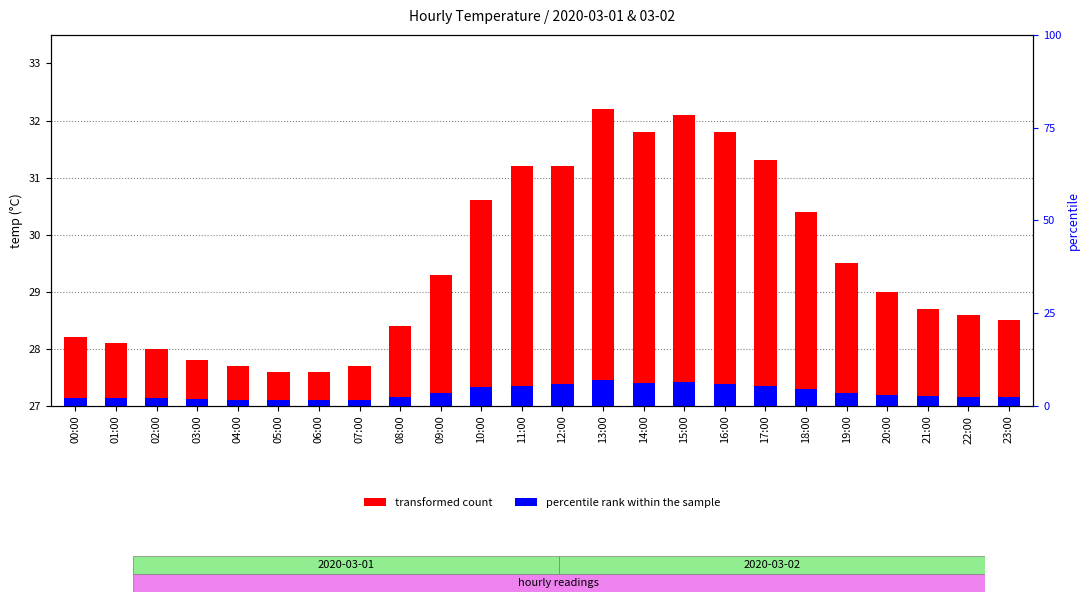

What is the difference between the maximum and second lowest values in the percentile rank within the sample series?

0.4